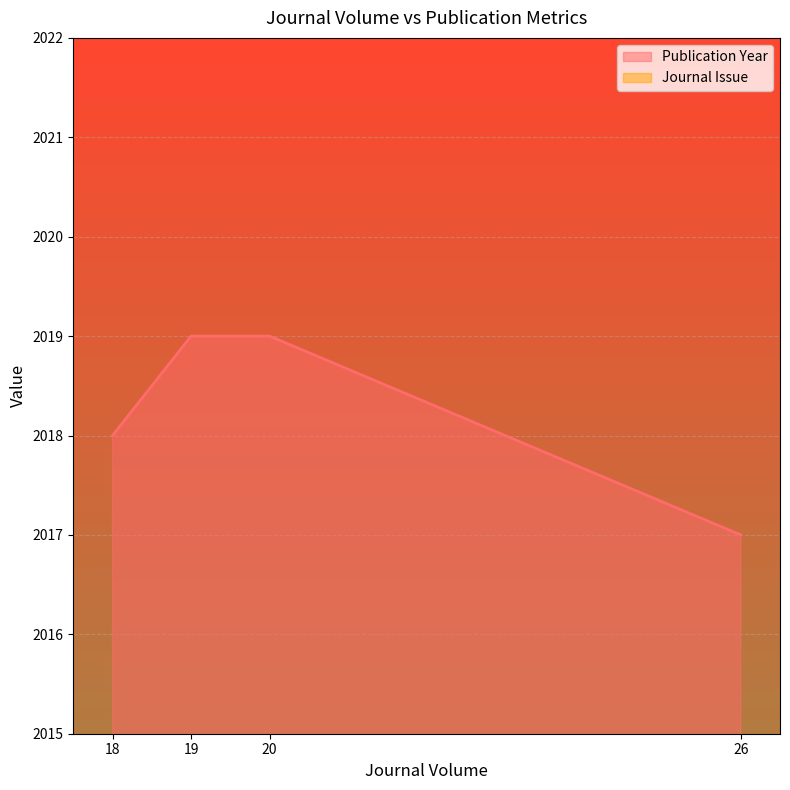

Which label corresponds to the smallest value in the chart?

20